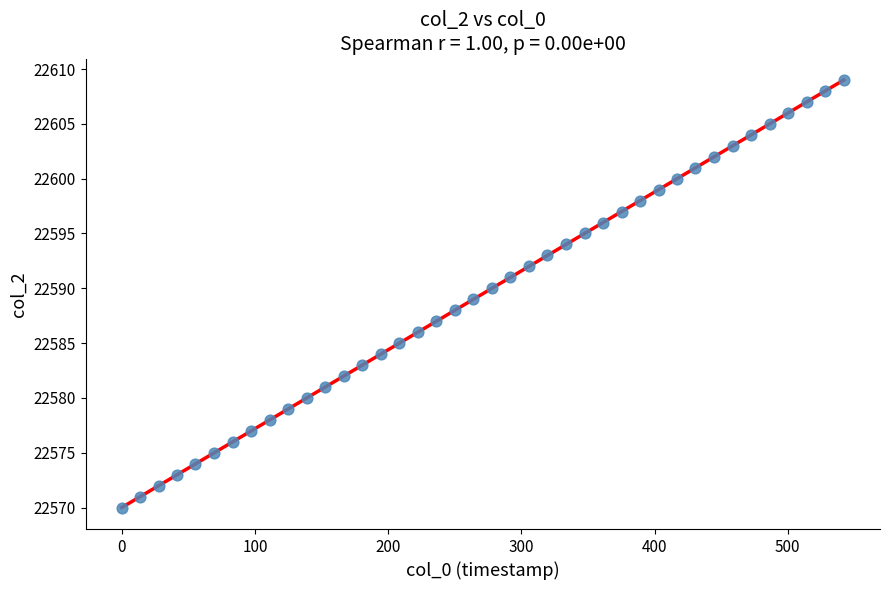

What is the range of Y values (max minus min)?

39